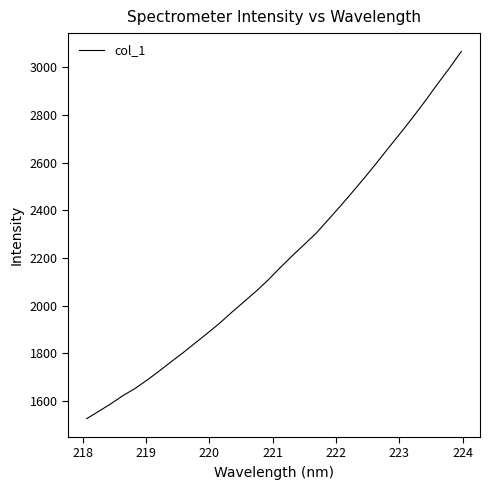

What is the maximum value shown in the chart?

3066.1